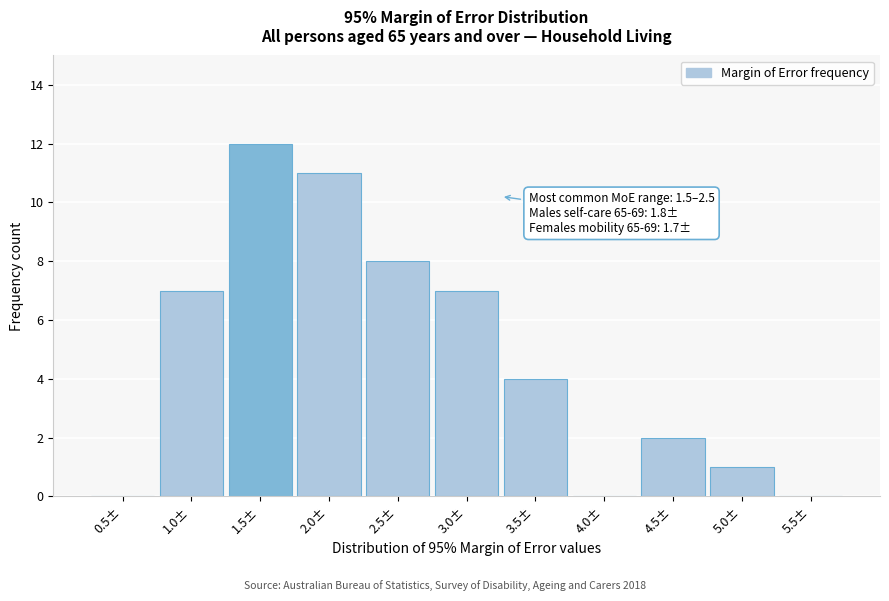

Reading left to right, transcribe all the data shown in this chart.

0.5±=0	1.0±=7	1.5±=12	2.0±=11	2.5±=8	3.0±=7	3.5±=4	4.0±=0	4.5±=2	5.0±=1	5.5±=0